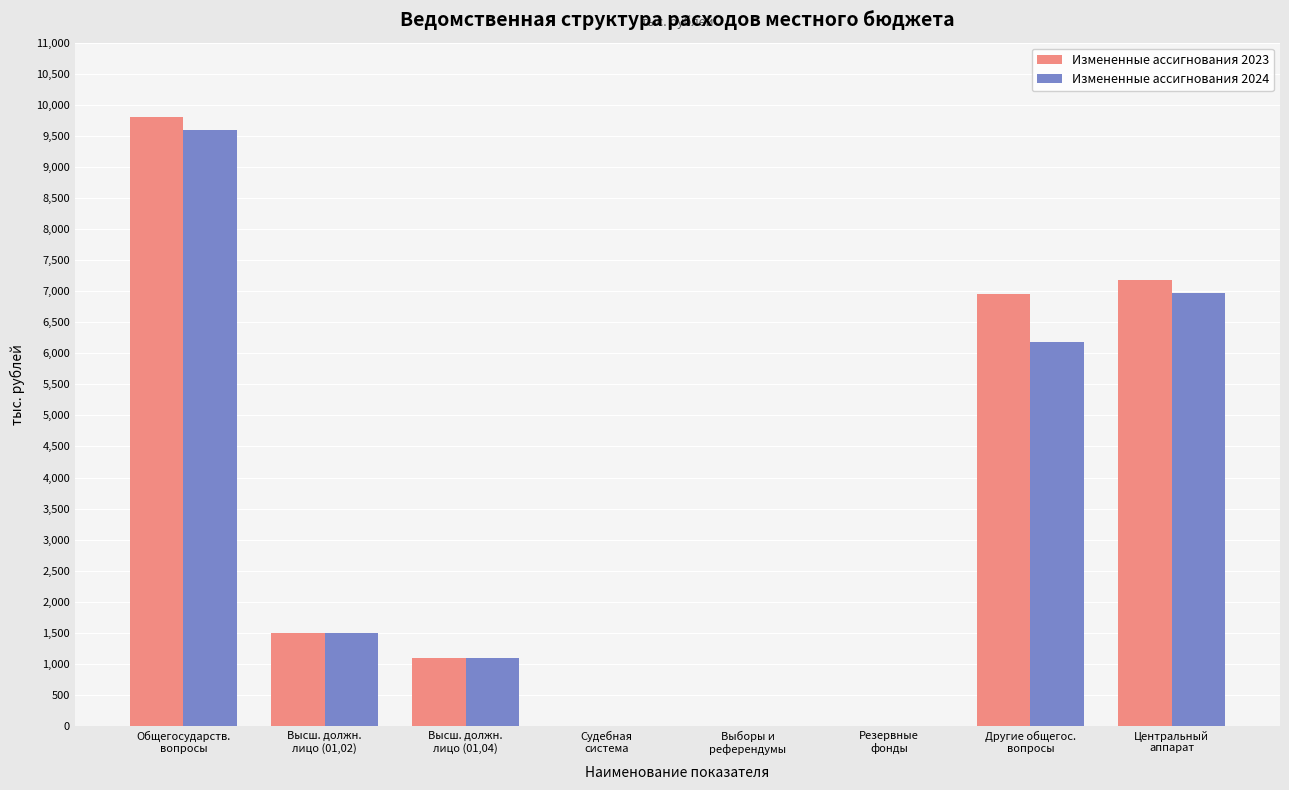

What is the highest value of the Измененные ассигнования 2023 series?

9801.4